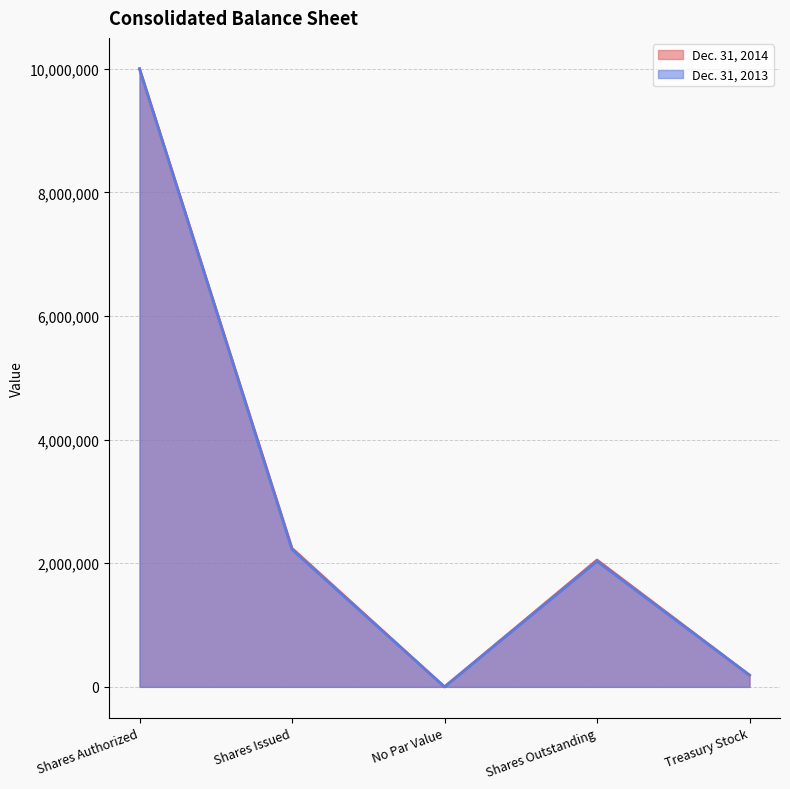

Rank the series by their maximum value, from lowest to highest.

Dec. 31, 2014, Dec. 31, 2013